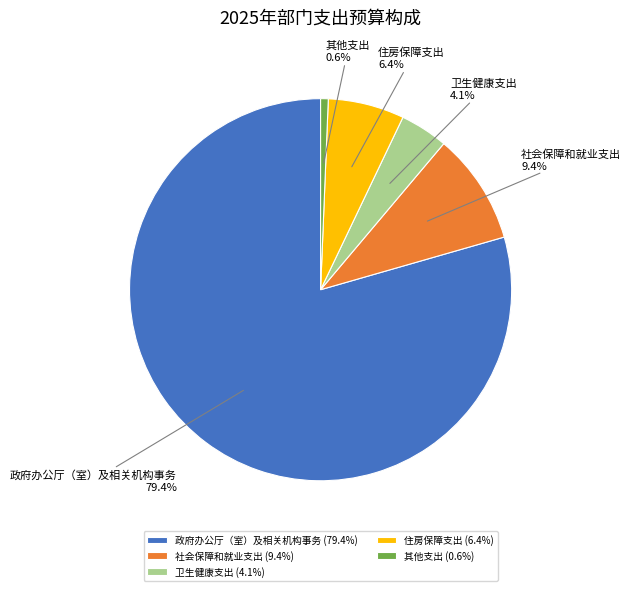

What is the smallest slice in the pie chart?

其他支出